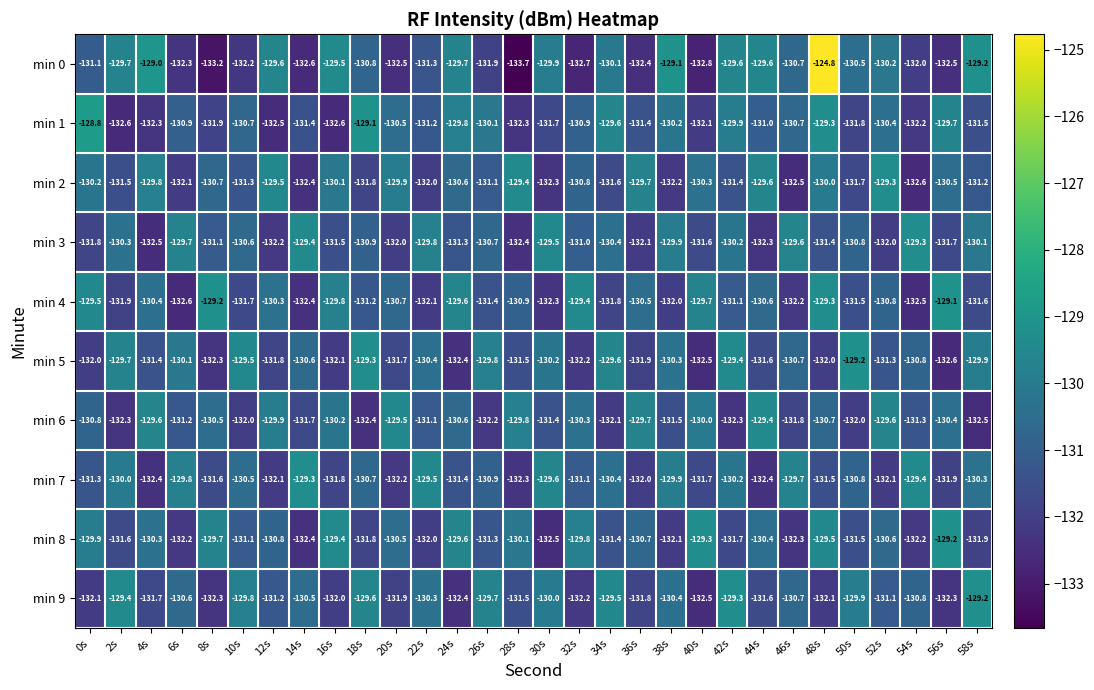

Which series has the largest total across all categories?

min 0